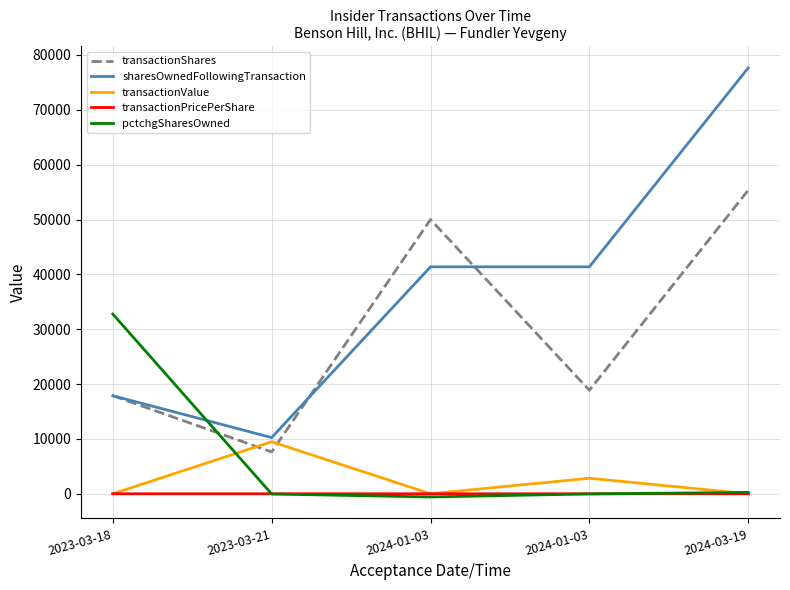

What is the label of the 1st point from the right?

2024-03-19